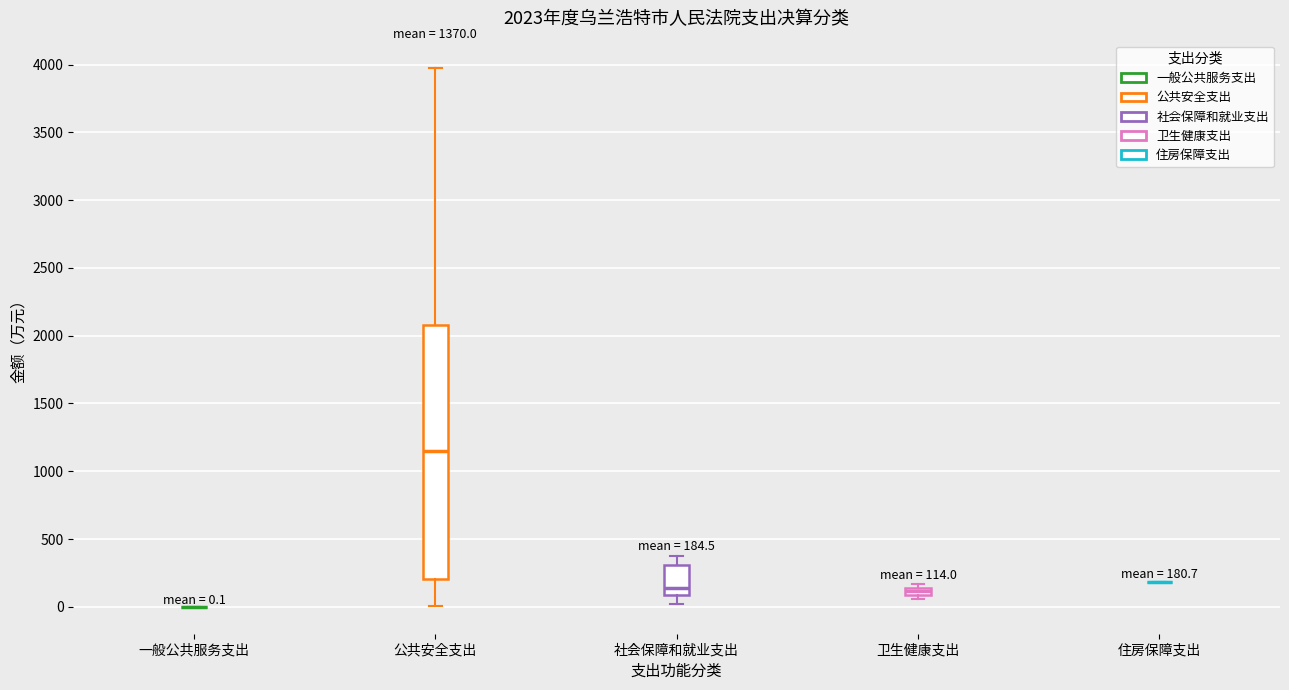

Which box is the tallest, from its lower edge to its upper edge?

公共安全支出